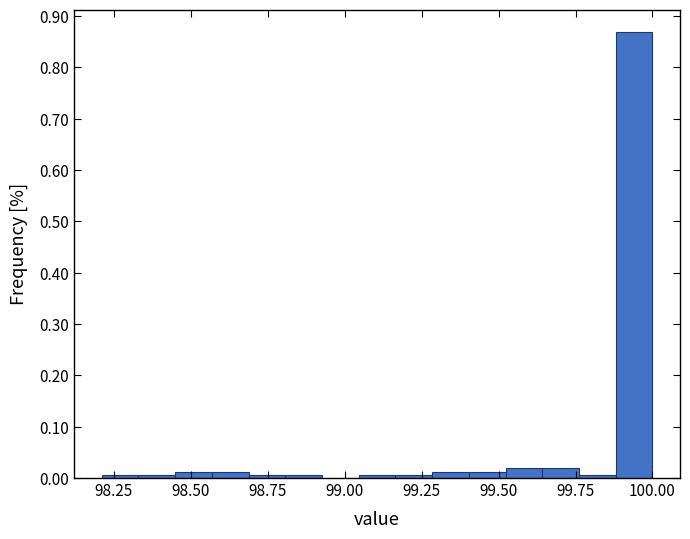

Read against the x-axis, roughly where is the centre of the tallest bar?

99.95